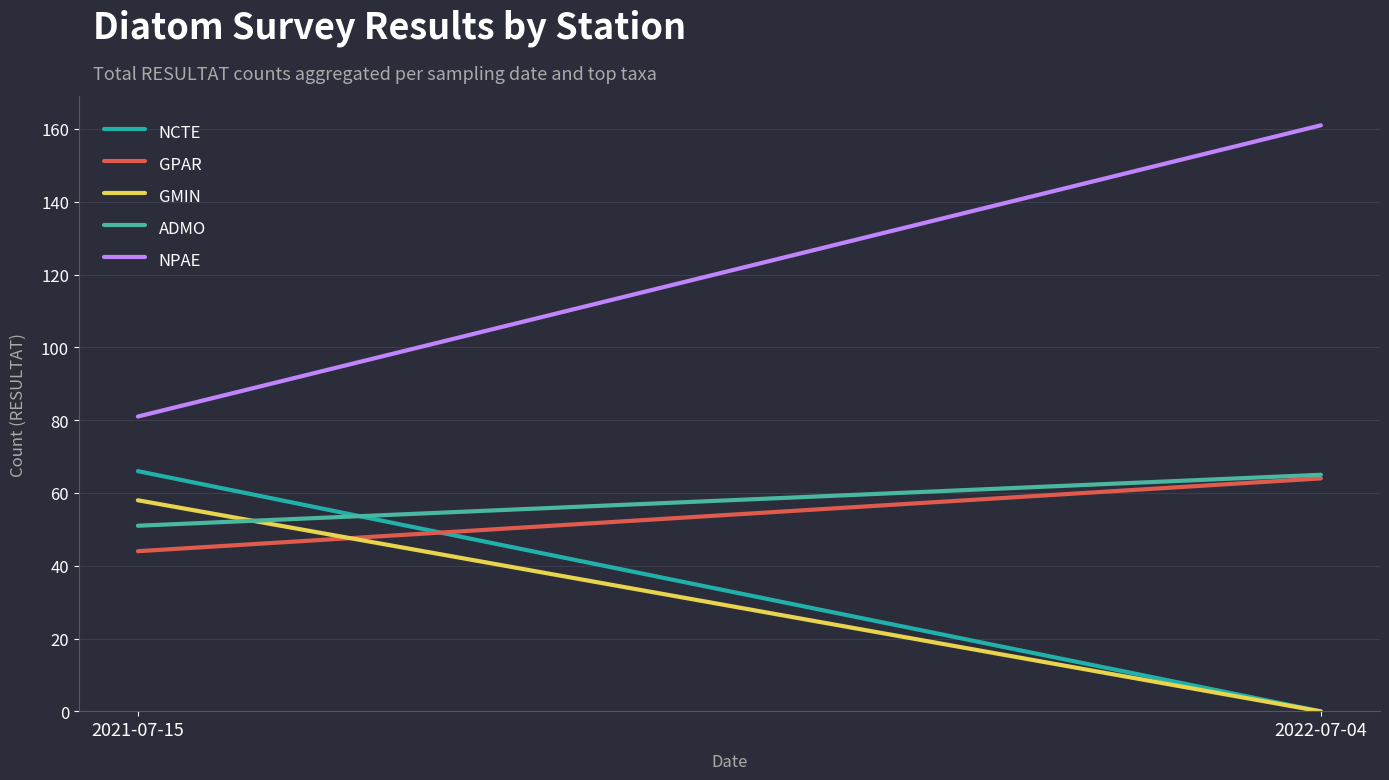

What value does the NPAE series have at 2021-07-15, to the nearest 5?

80